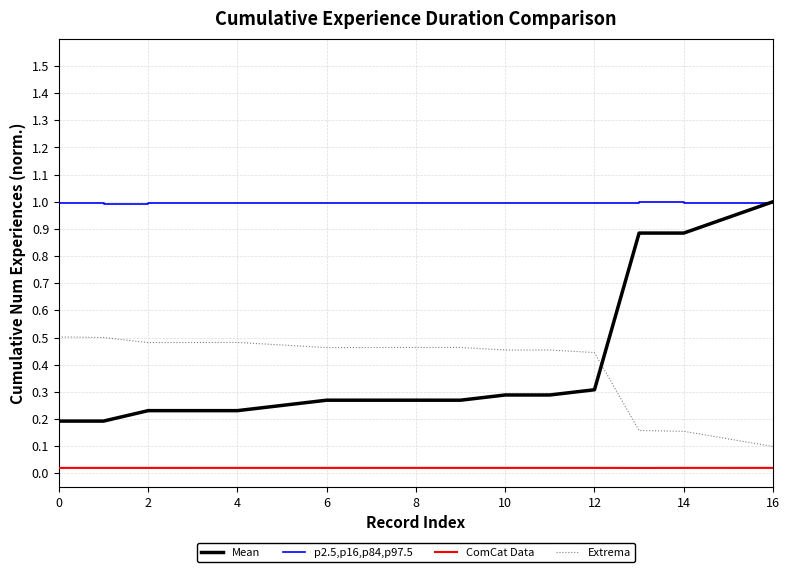

What are all the series names shown in the legend?

Mean, p2.5,p16,p84,p97.5, ComCat Data, Extrema